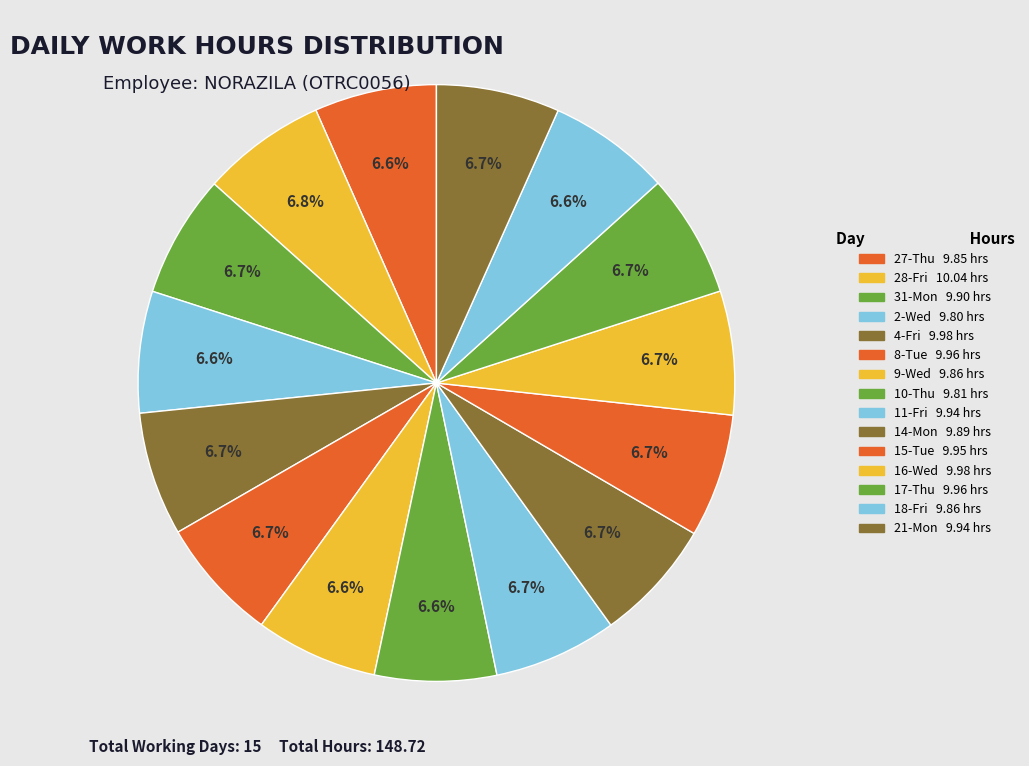

What percentage is the 8-Tue slice, to the nearest percent?

7%